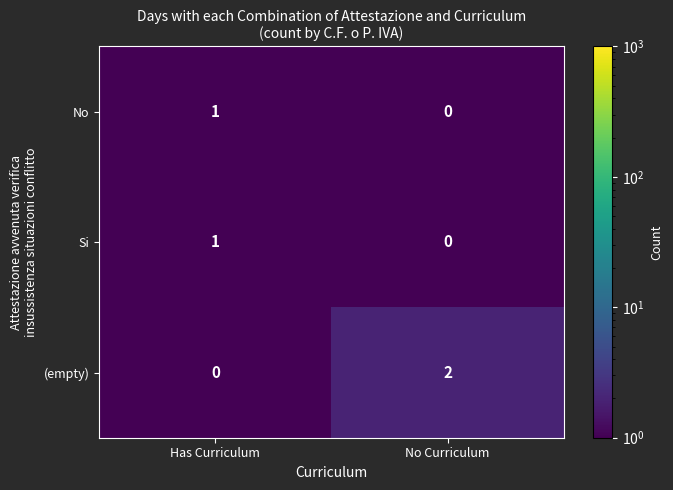

At which label does (empty) reach its minimum?

Has Curriculum